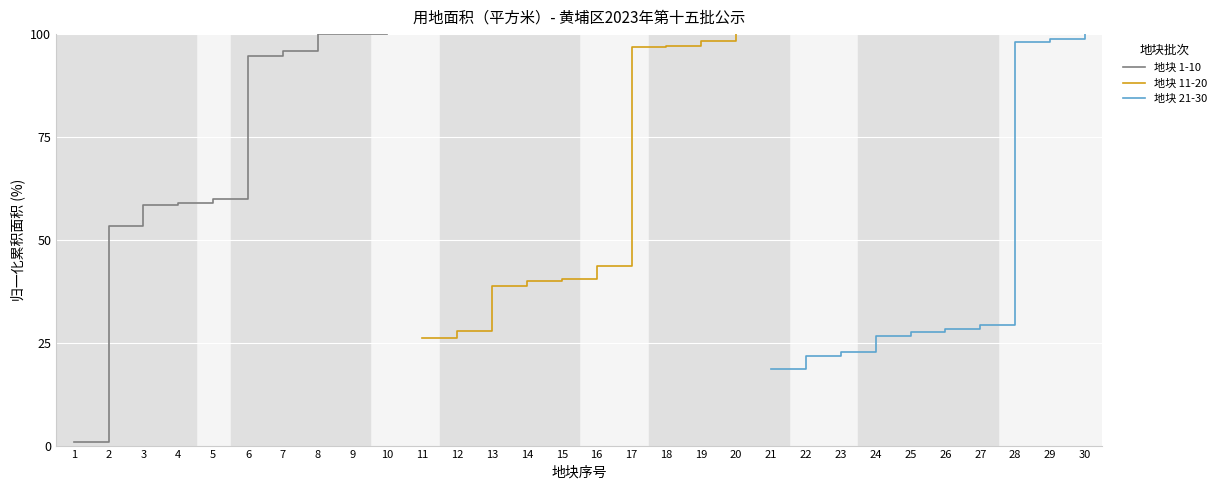

Reading left to right, extract all data points from this chart.

地块 1-10: 0.8	53.4	58.6	58.8	60.0	94.6	96.0	100.0	100.0	100.0
地块 11-20: 26.1	27.7	38.9	40.0	40.4	43.5	96.8	97.1	98.3	100.0
地块 21-30: 18.6	21.9	22.9	26.6	27.5	28.2	29.2	98.1	98.7	100.0